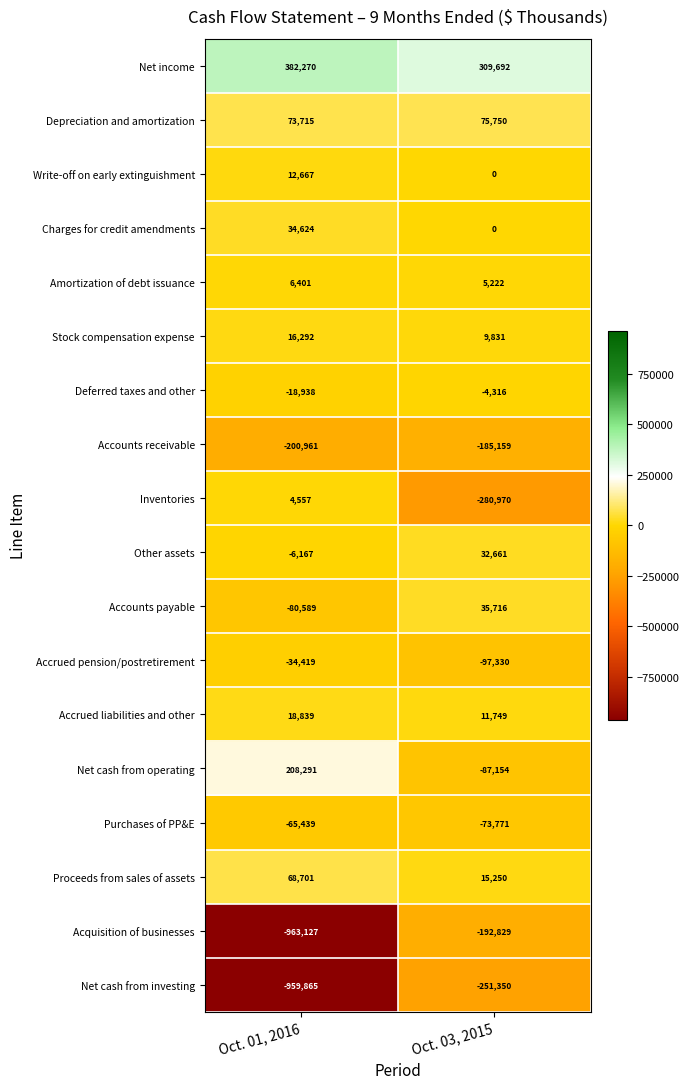

What is the spread (max minus min) of values at Oct. 01, 2016?

1345397